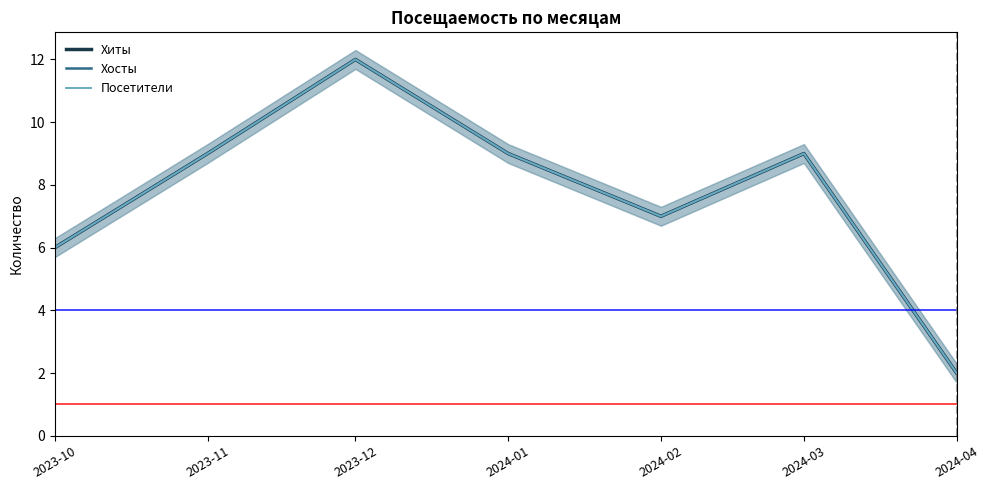

What is the difference between the second highest and second lowest values in the Хиты series?

3